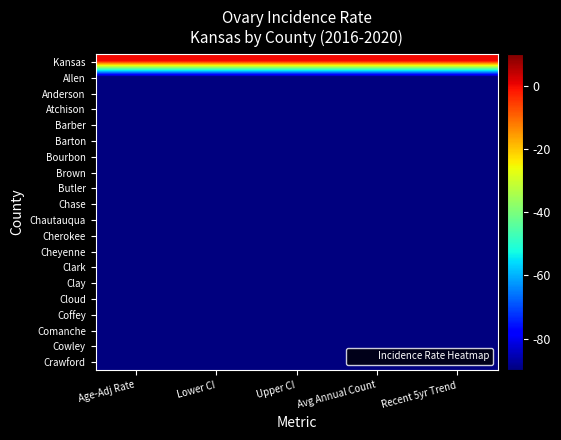

What is the total value across all series at Age-Adj Rate?

-1710